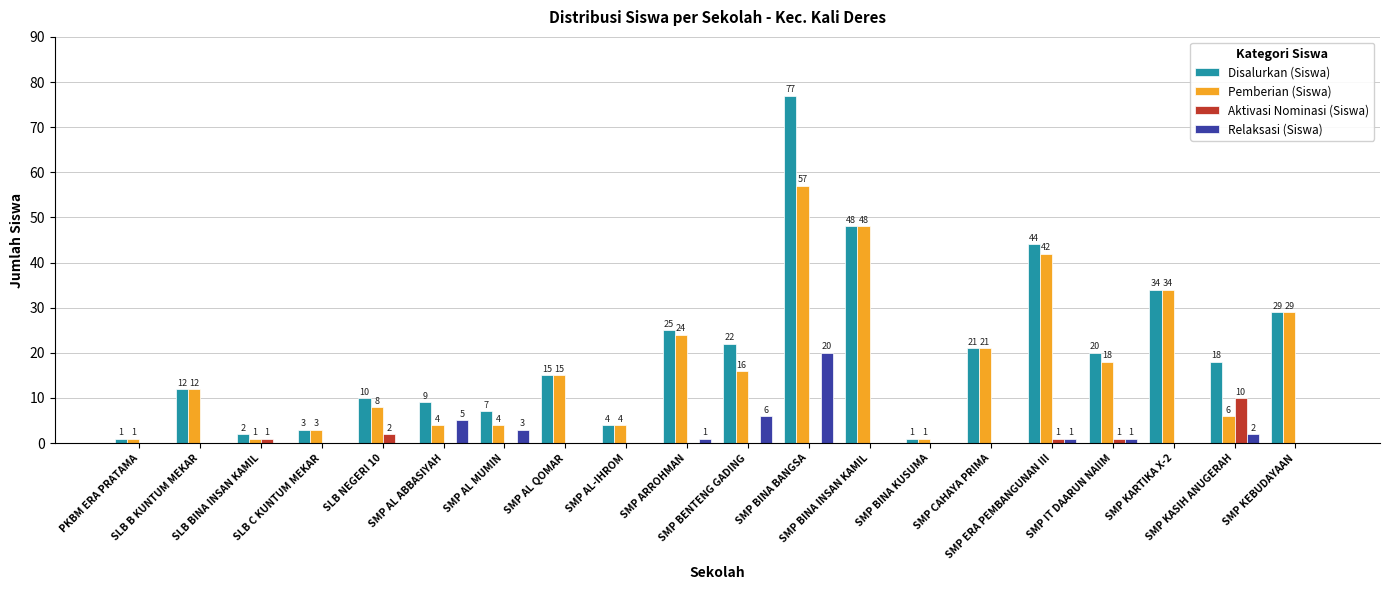

What is the greatest value displayed?

77